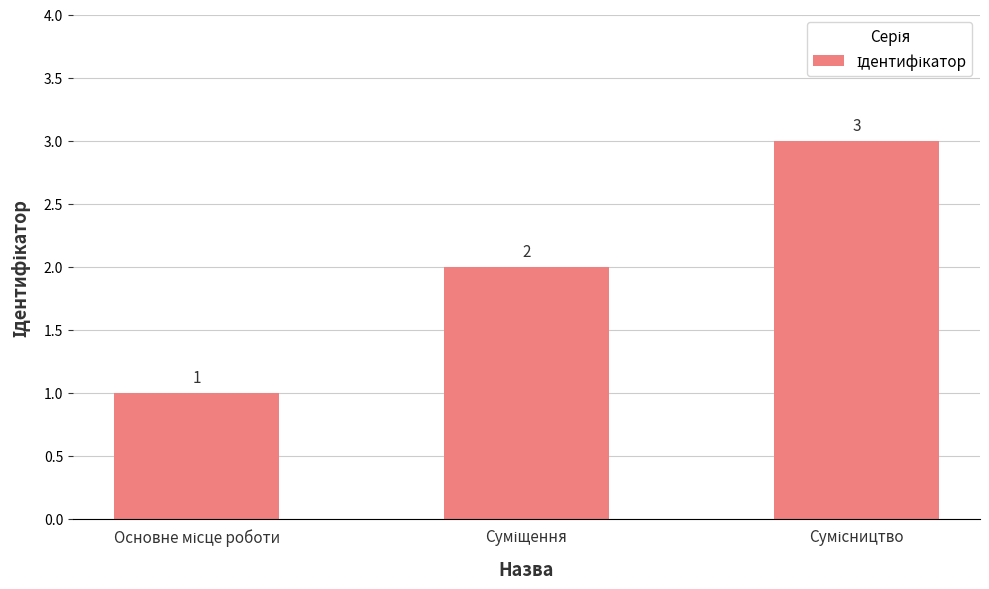

What is the maximum value shown in the chart?

3